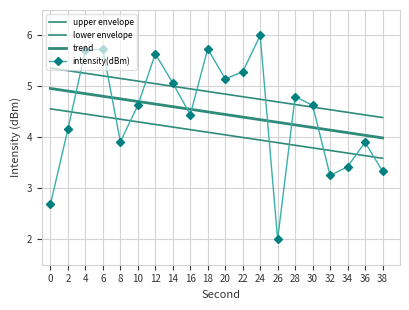

At which category is the sum across all series the highest?

4